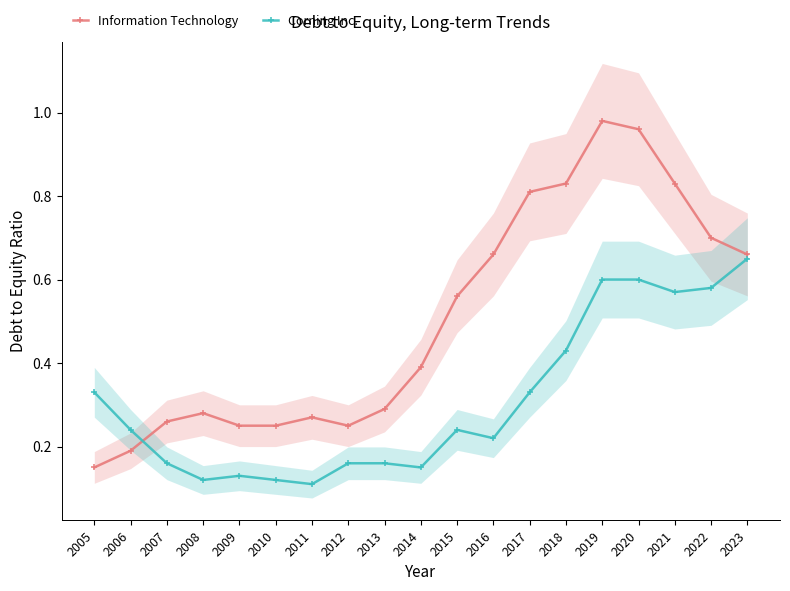

Reading right to left, transcribe all the data shown in this chart.

Information Technology: 0.7	0.7	0.8	1.0	1.0	0.8	0.8	0.7	0.6	0.4	0.3	0.2	0.3	0.2	0.2	0.3	0.3	0.2	0.1
Corning Inc.: 0.7	0.6	0.6	0.6	0.6	0.4	0.3	0.2	0.2	0.1	0.2	0.2	0.1	0.1	0.1	0.1	0.2	0.2	0.3